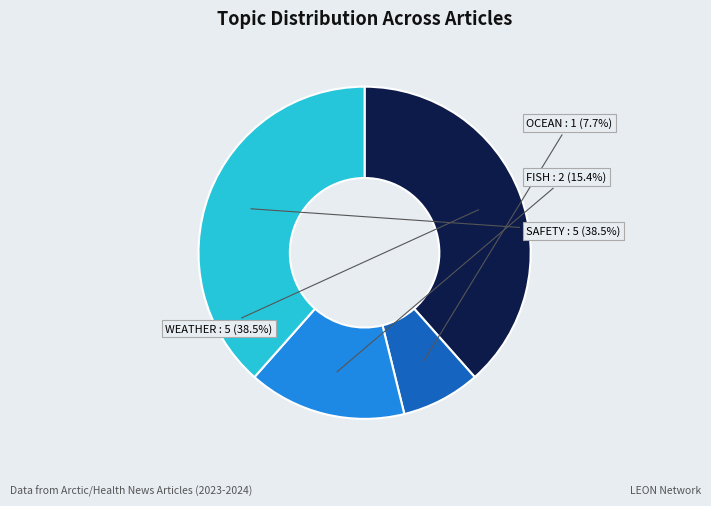

Is there a majority slice in this chart?

No